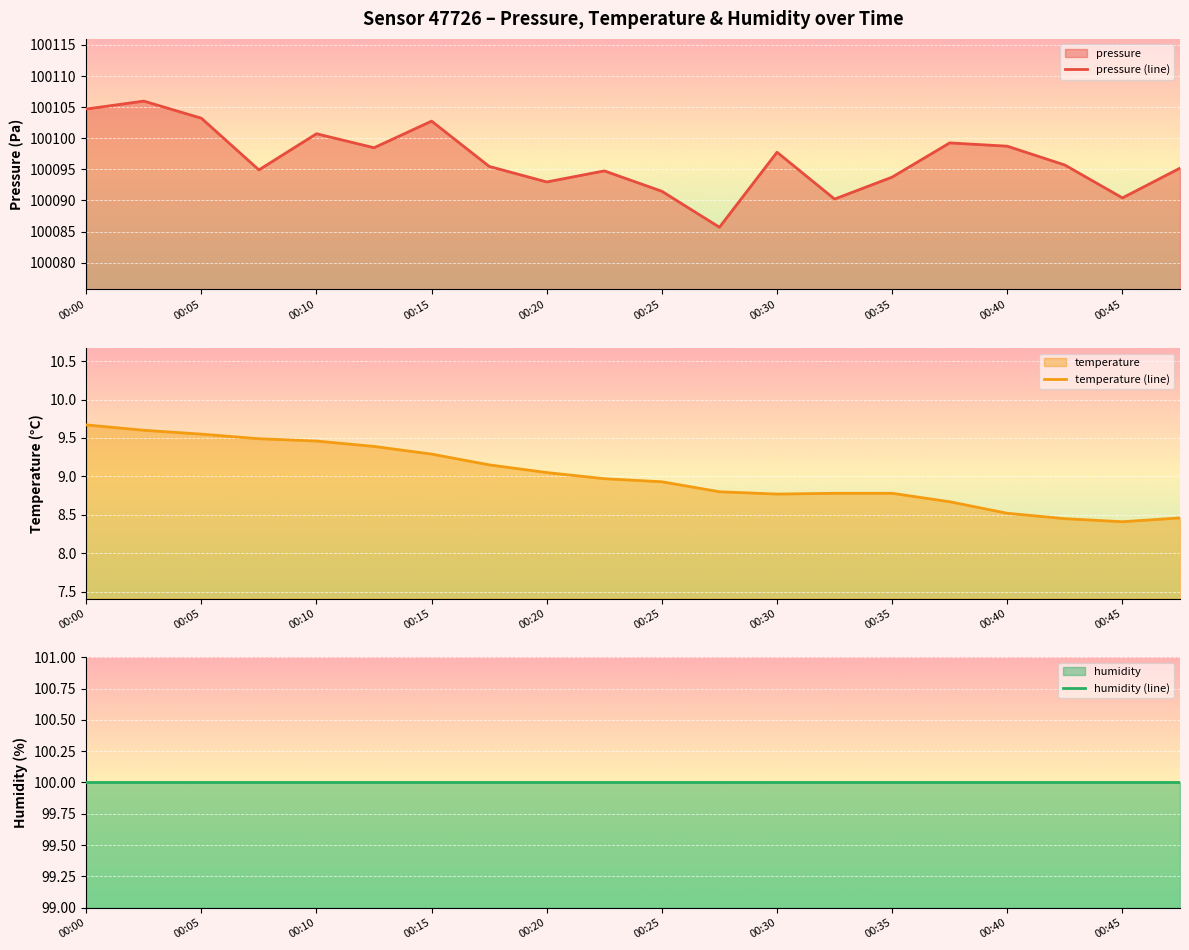

Is it true that temperature (line) equals 4.3 at 00:15?

False